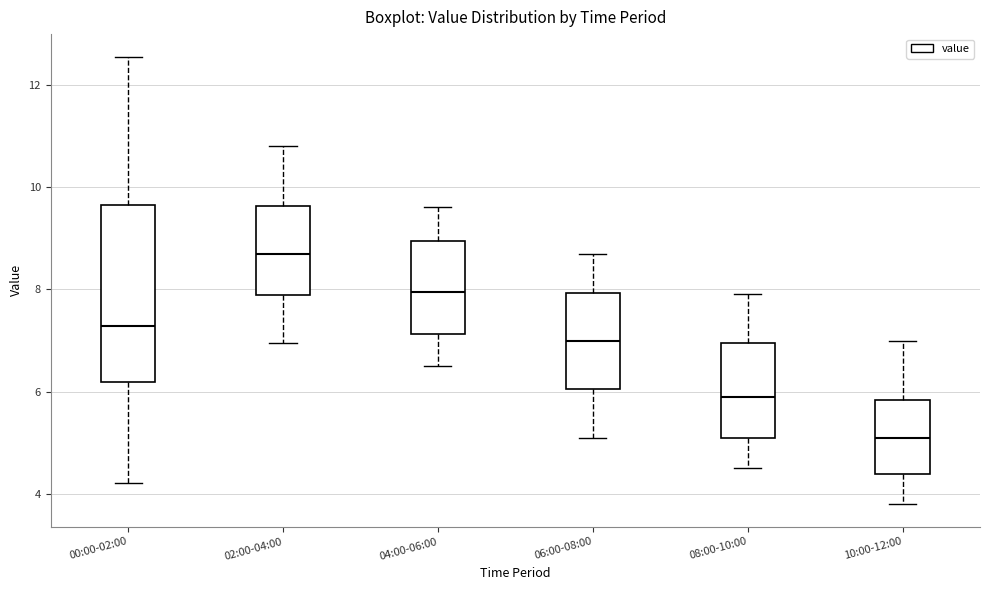

Comparing the boxes themselves (not the whiskers), which one is the tallest?

00:00-02:00